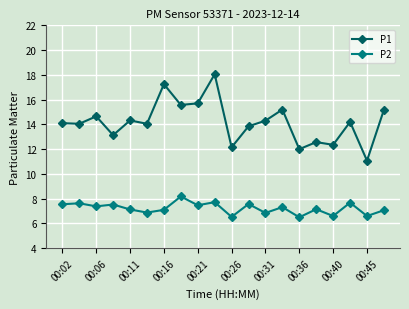

What is the minimum value for P2?

6.5